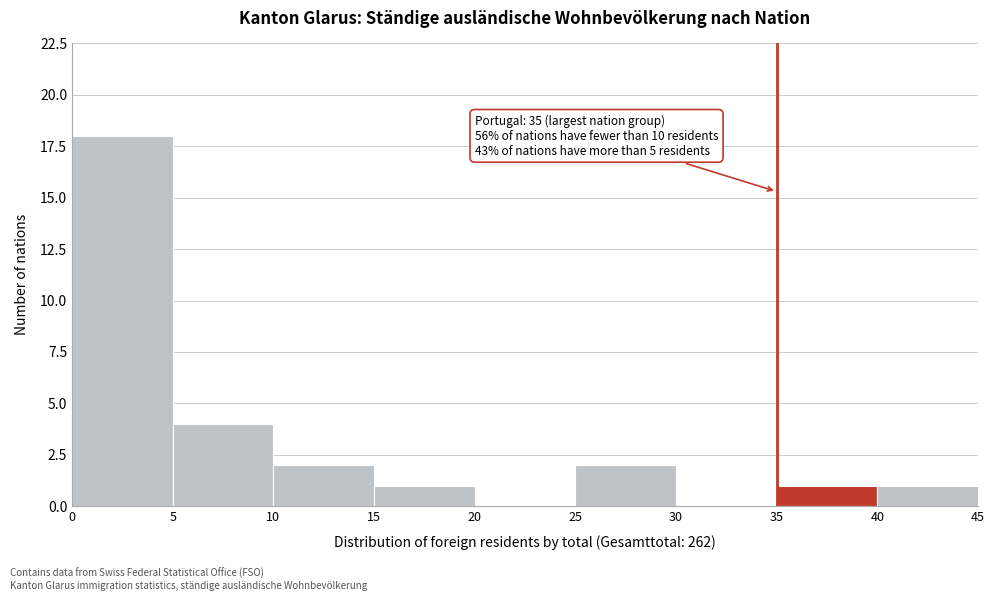

Which range on the x-axis has the tallest bar?

0 to 5